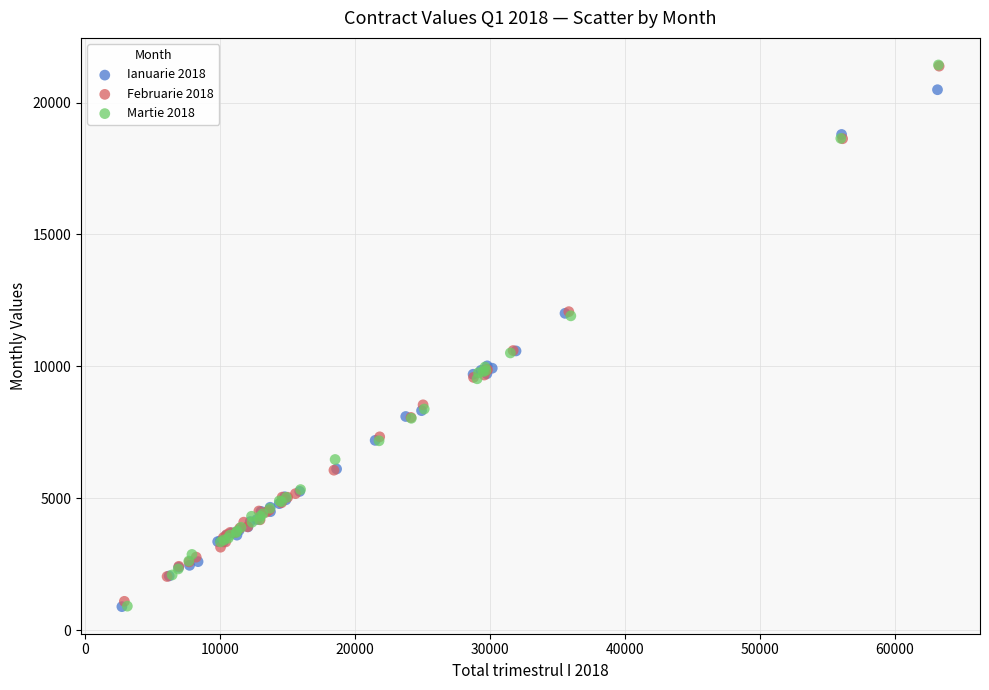

What are all the series names shown in the legend?

Ianuarie 2018, Februarie 2018, Martie 2018